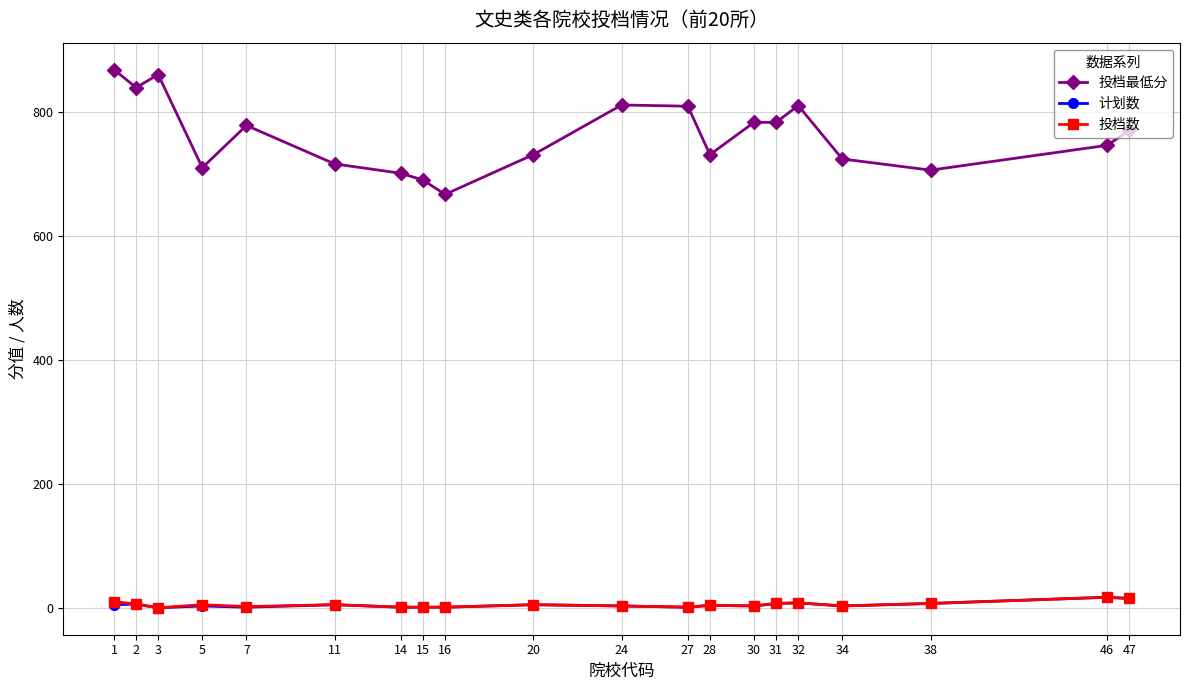

How many distinct data groups are displayed?

3